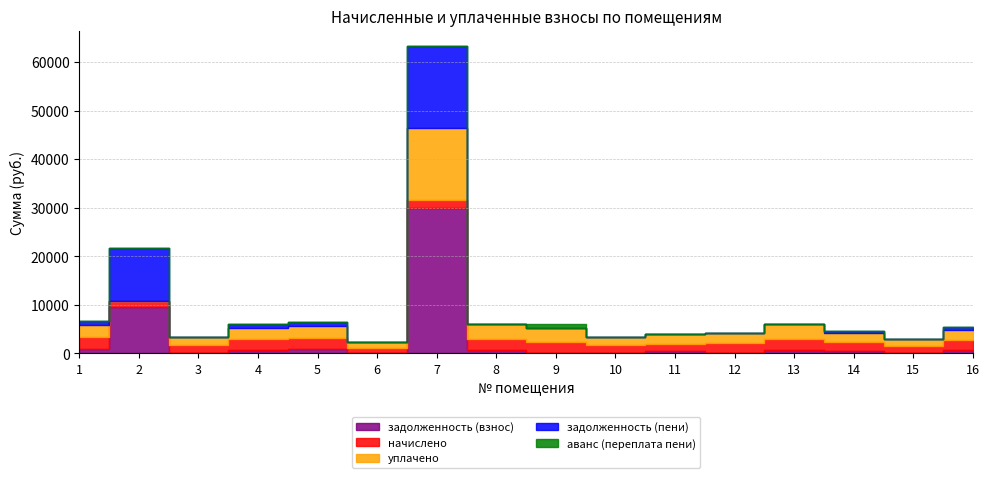

Between 2 and 1, which is larger?

2